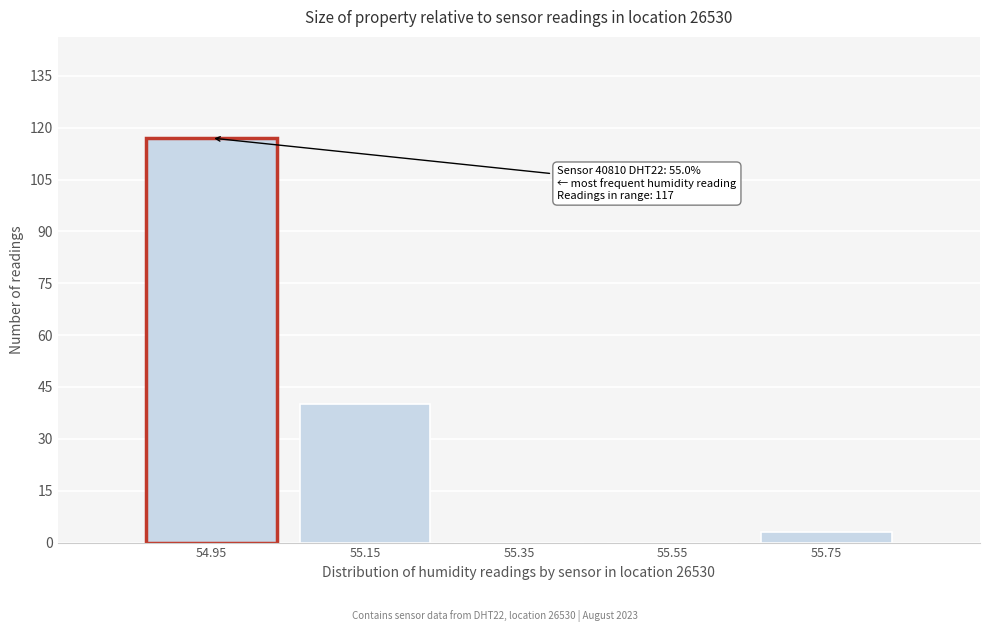

Which range on the x-axis has the tallest bar?

54.85 to 55.05